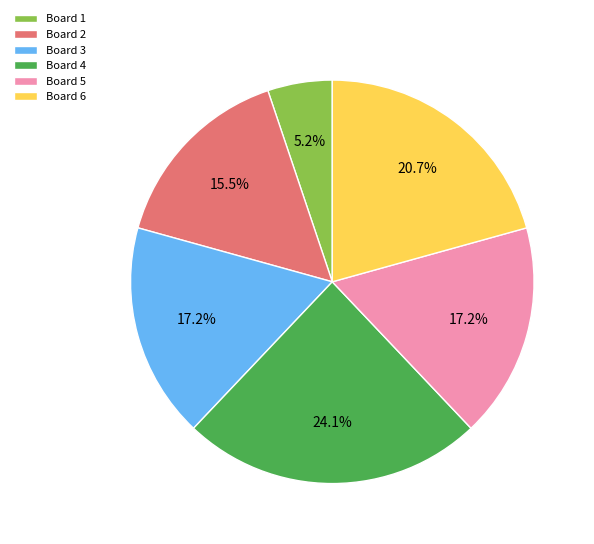

Count the number of slices in the pie.

6